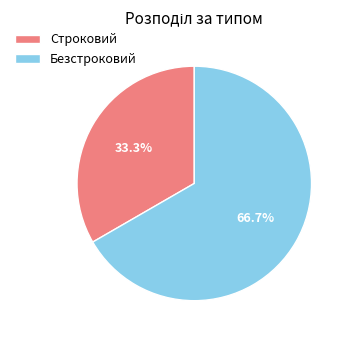

Between Строковий and Безстроковий, which is larger?

Безстроковий